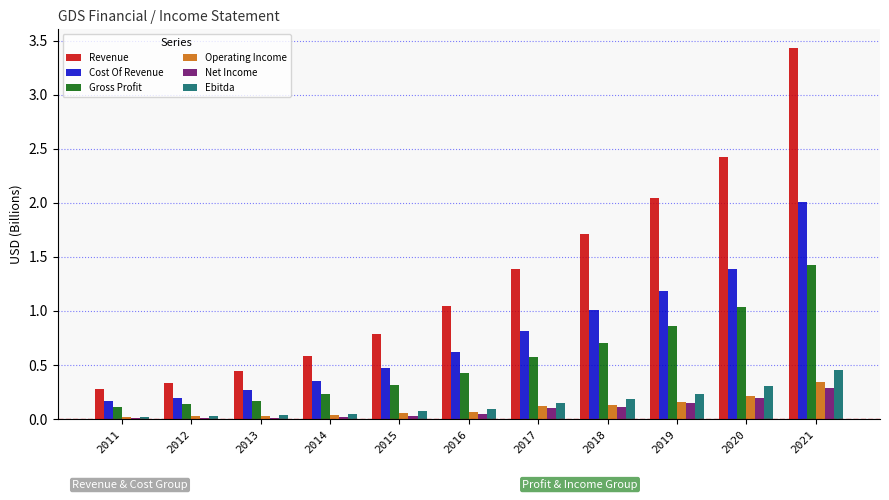

Which series changed the most between 2012 and 2020?

Revenue